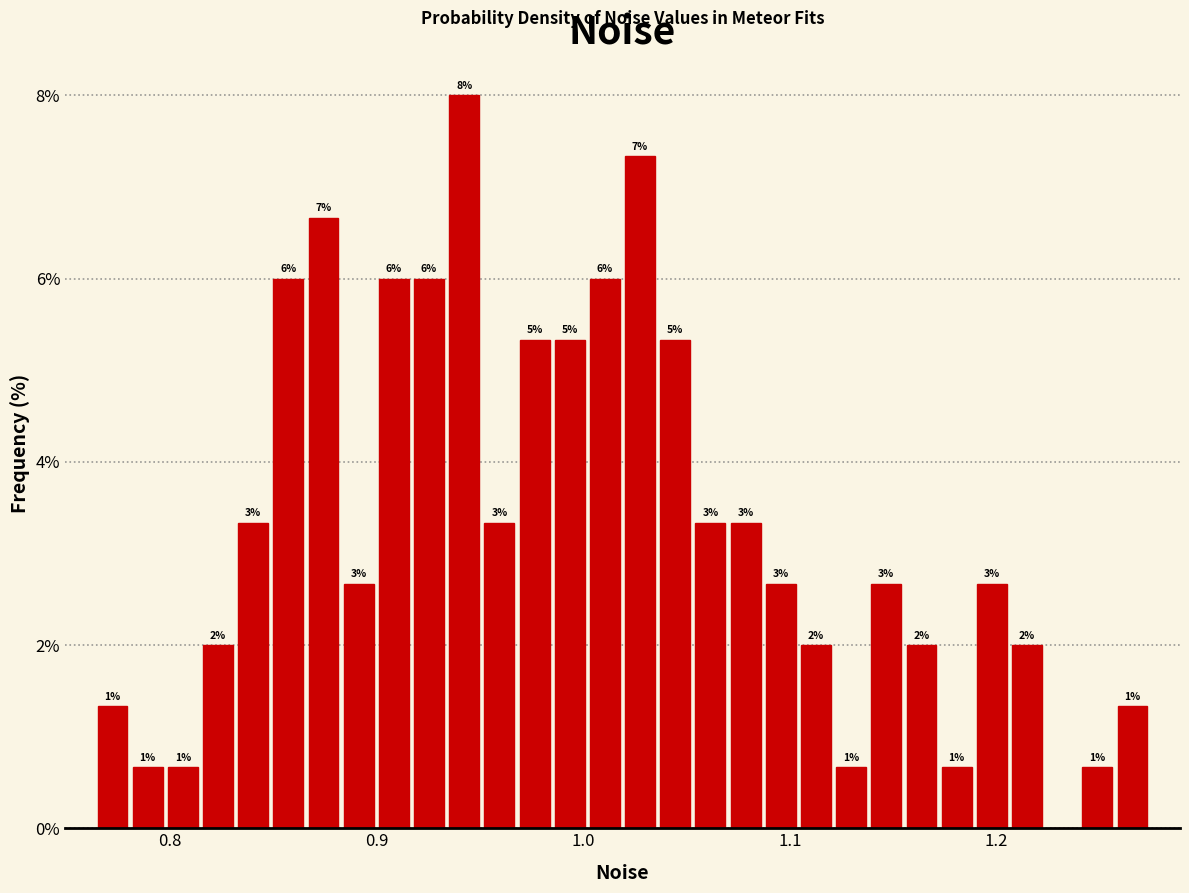

Around what value on the x-axis is the tallest bar? Give the approximate position of its centre, as read against the axis.

0.94